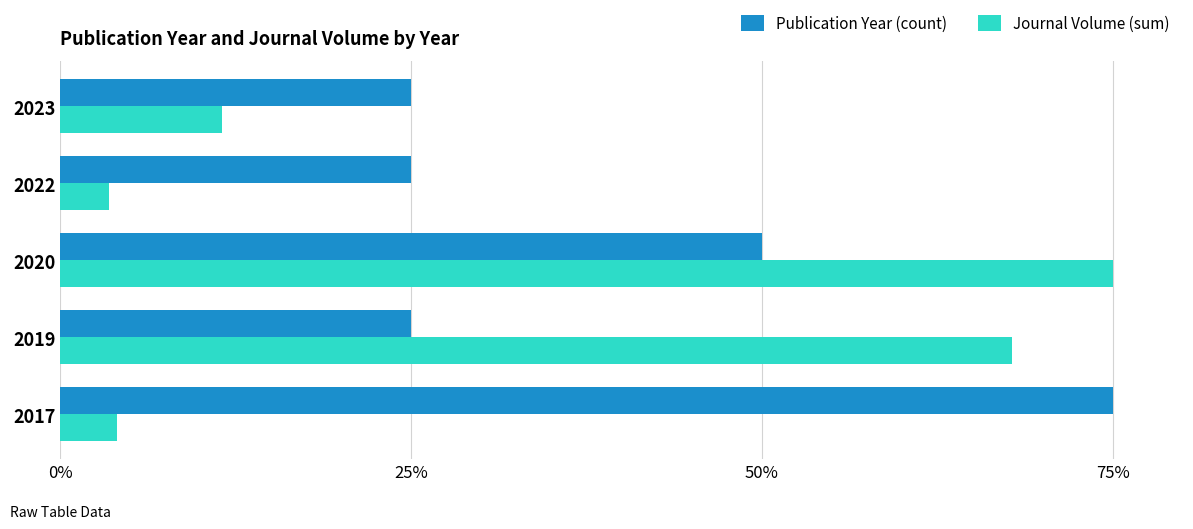

Rank the series at 2020 from highest to lowest value.

Journal Volume (sum), Publication Year (count)